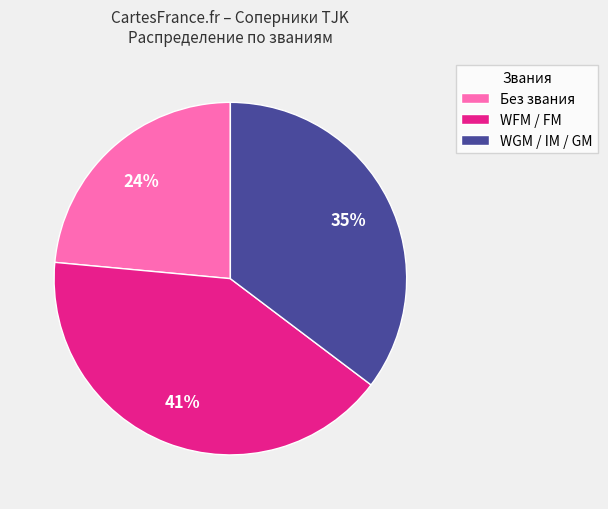

Is there any slice that represents more than half of the pie?

No